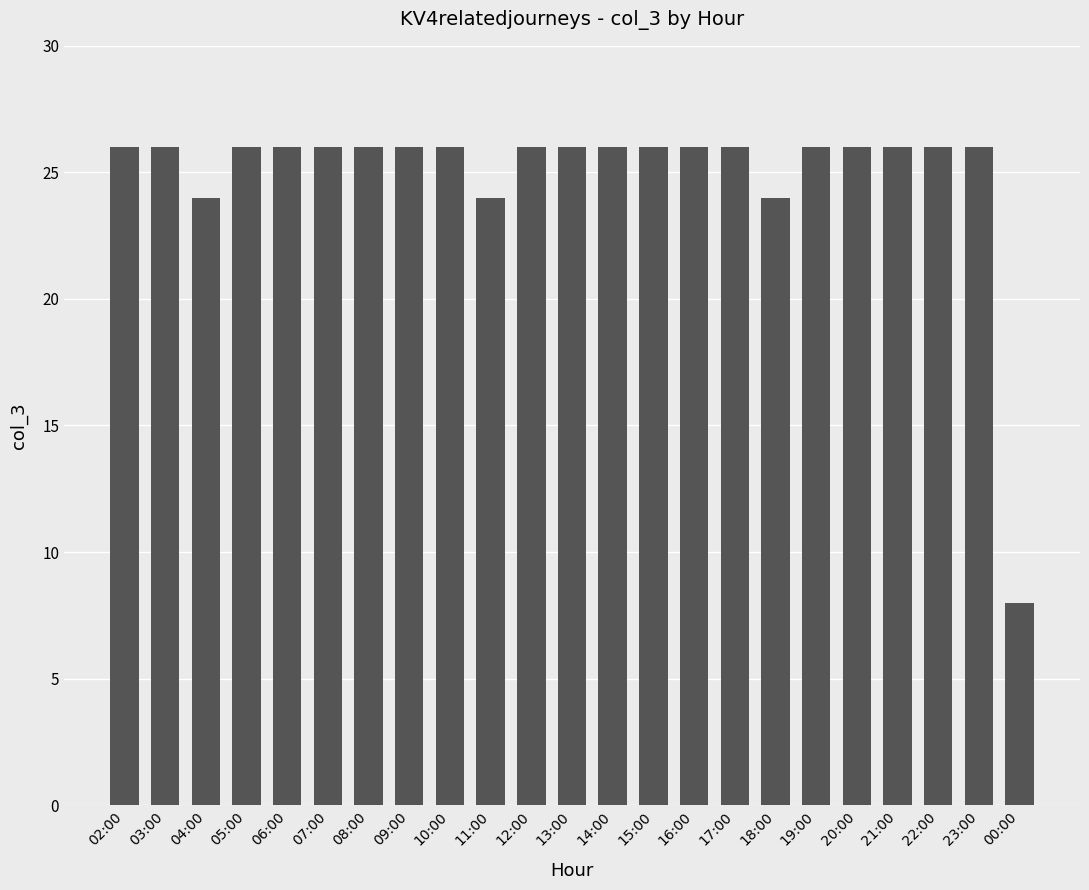

Count the number of data series in this chart.

1